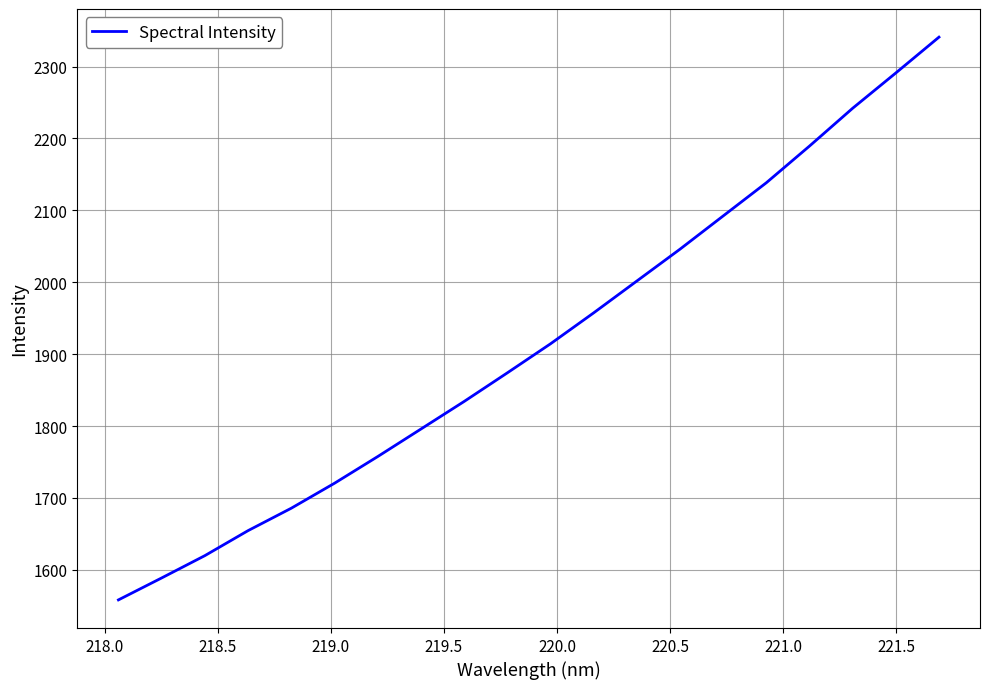

How many lines are shown in the chart?

1